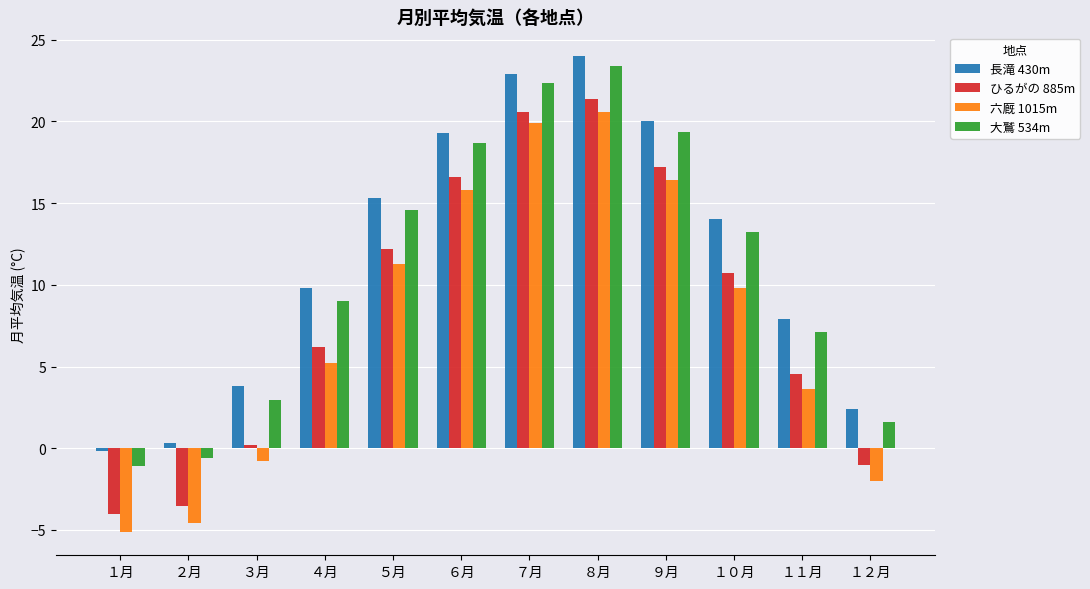

Rank the series by their maximum value, from lowest to highest.

六厩 1015m, ひるがの 885m, 大鷲 534m, 長滝 430m